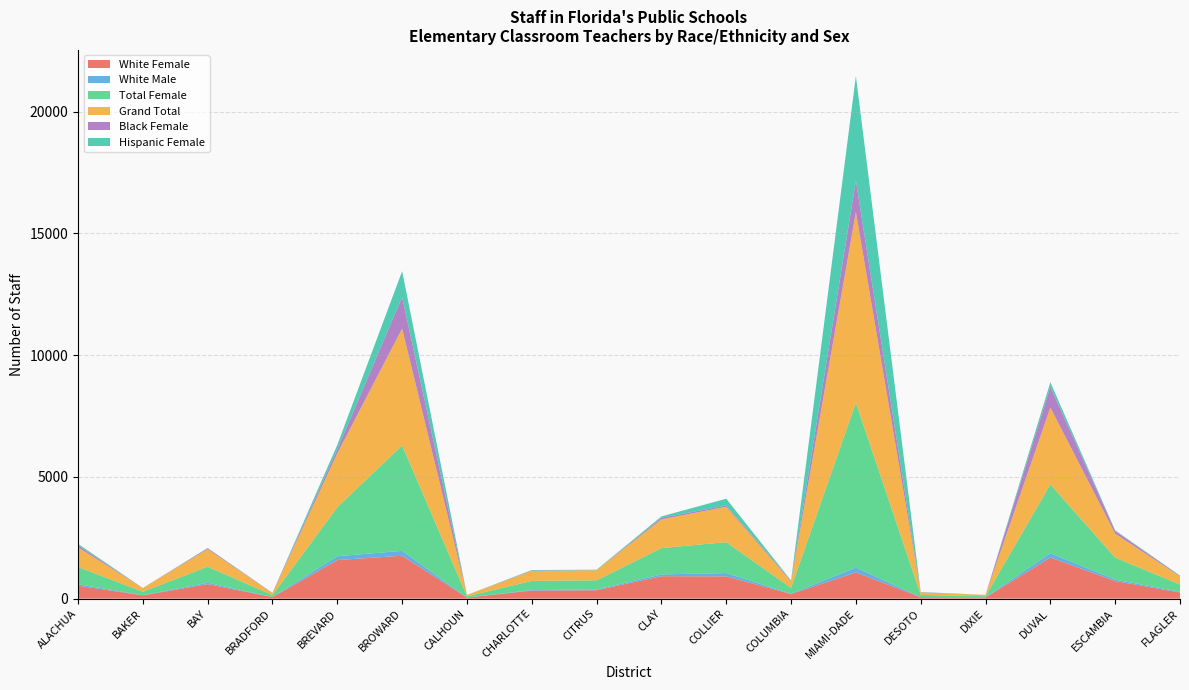

Reading right to left, what are all the values shown in this chart?

White Female: 255	723	1690	49	61	1078	192	916	922	348	331	44	1763	1585	63	598	136	534
White Male: 28	61	177	3	5	198	13	135	74	29	21	4	199	159	5	56	8	59
Total Female: 298	901	2826	50	88	6769	239	1270	1080	377	377	49	4328	2011	76	658	141	709
Grand Total: 331	983	3155	53	97	7833	257	1451	1179	411	405	53	4802	2211	82	717	151	802
Black Female: 18	110	849	1	11	1287	32	51	65	5	17	2	1290	169	11	37	1	84
Hispanic Female: 21	26	187	0	11	4292	13	280	57	19	24	0	1063	179	1	15	2	62